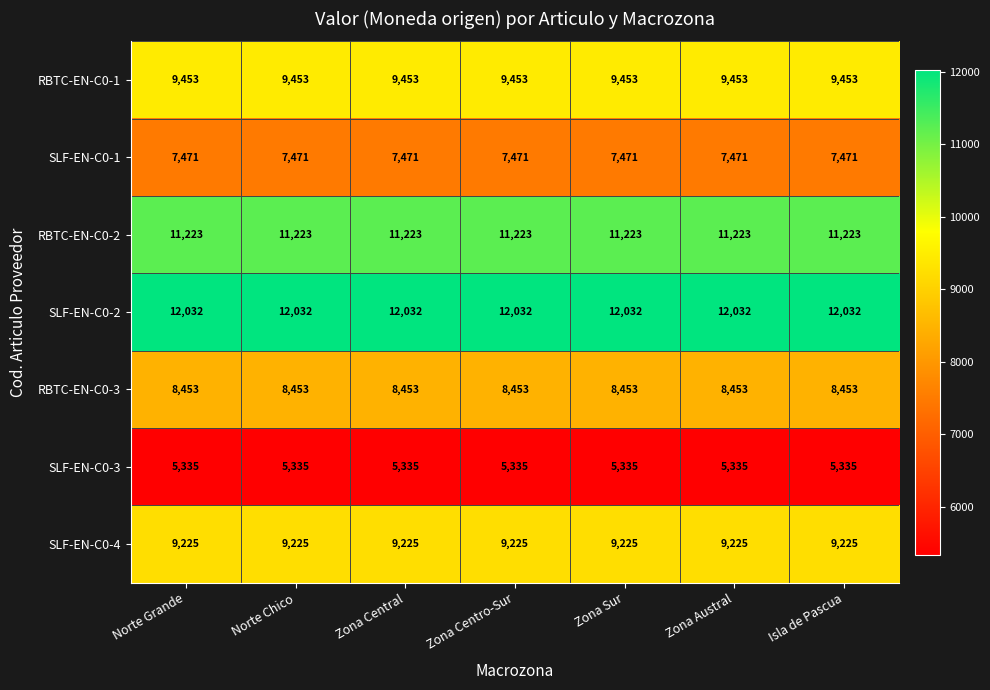

The RBTC-EN-C0-2 series shows 7068 at Zona Austral. True or false?

False